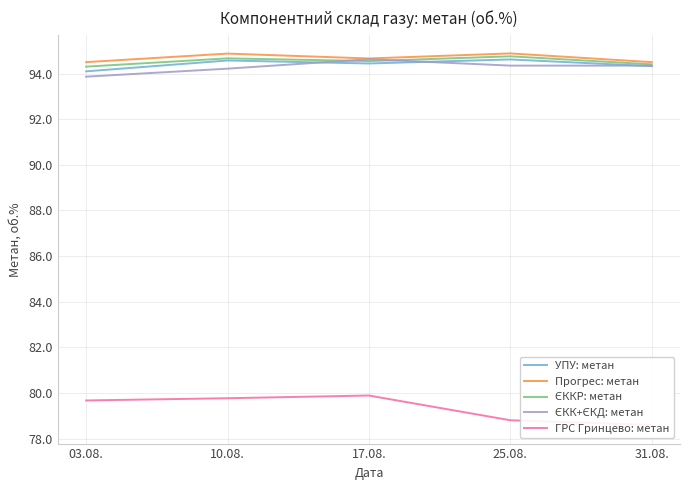

At which category does ГРС Гринцево: метан reach its first local peak?

17.08.